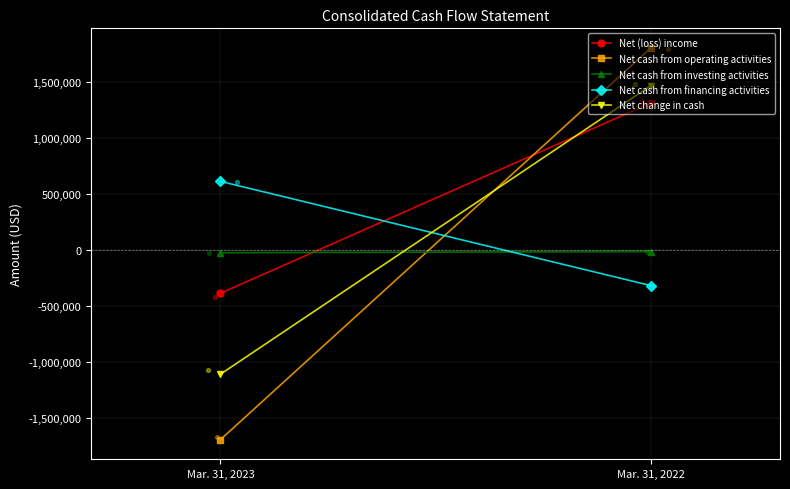

Which series has the largest total across all categories?

Net (loss) income